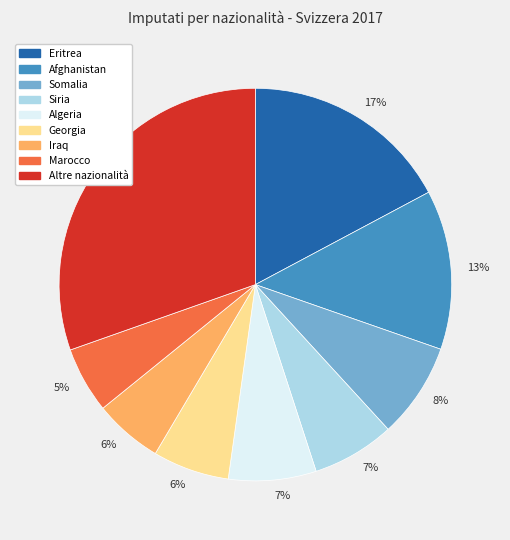

Does any single category account for the majority?

No